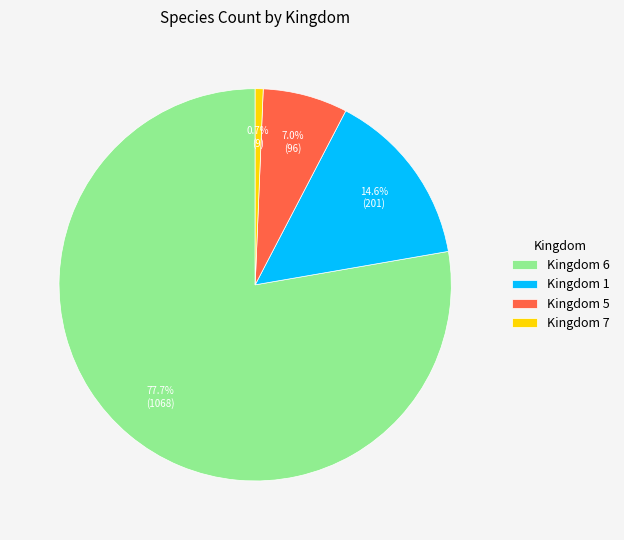

What is the smallest slice in the pie chart?

Kingdom 7